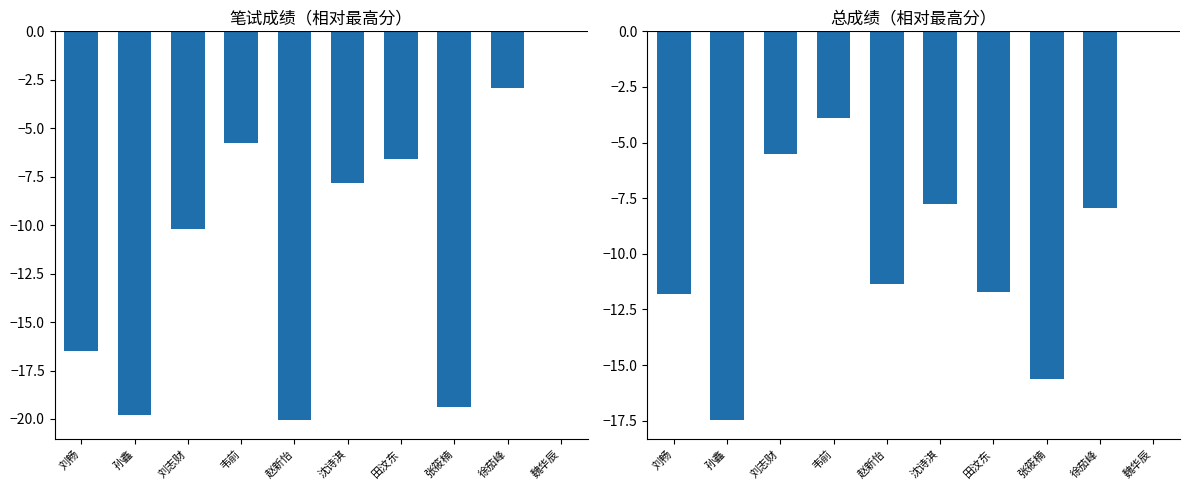

Which category has the highest value in the 总成绩 series?

魏华辰